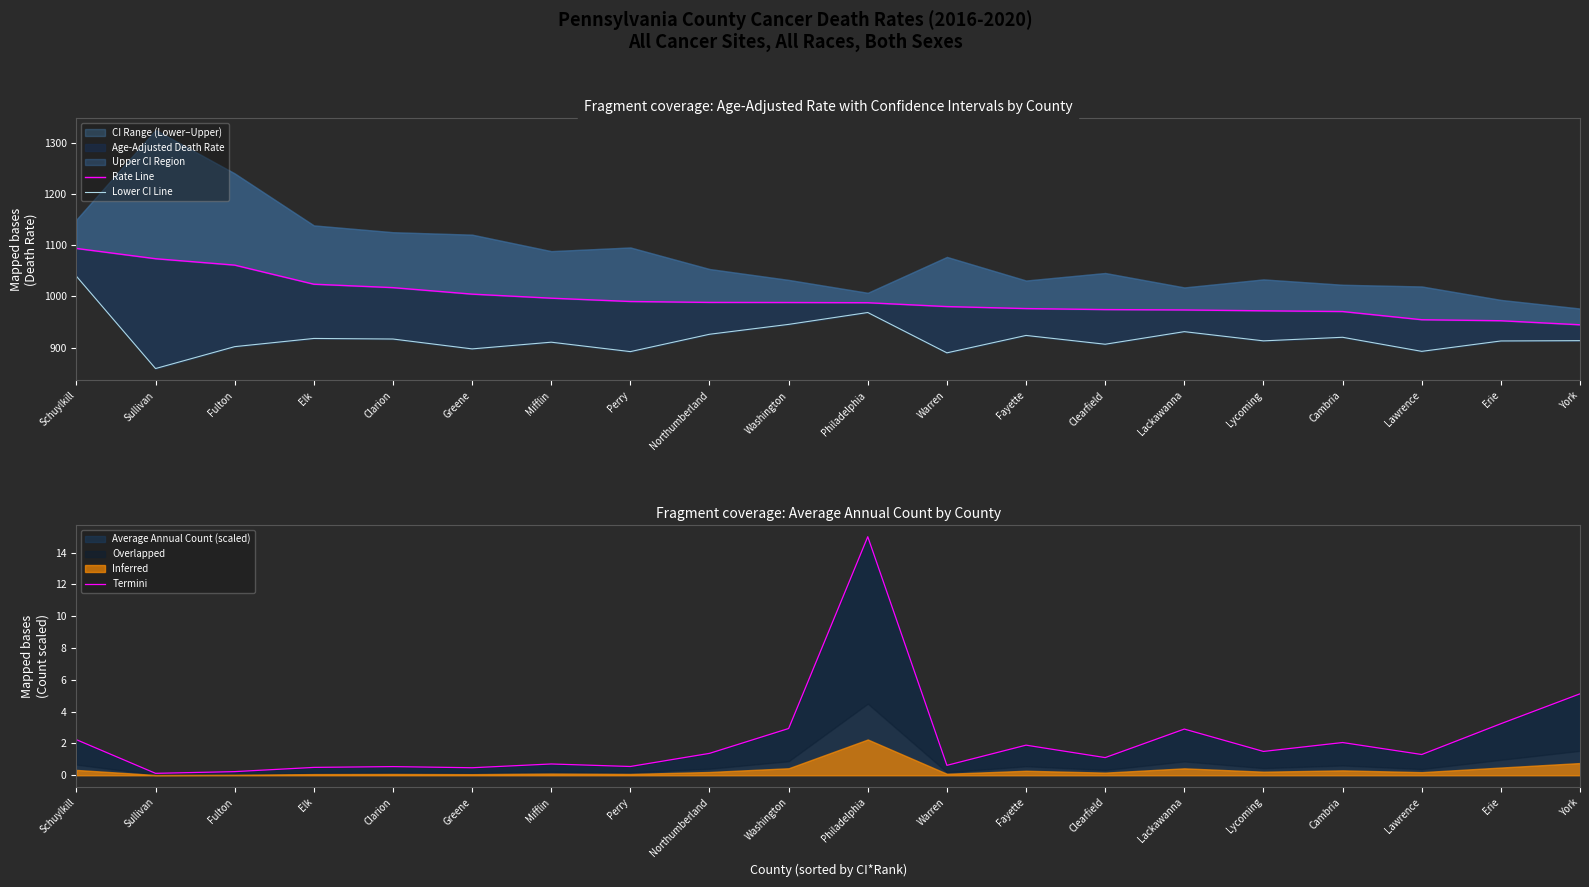

Where is Lower CI Line nearest to the value 949?

Washington